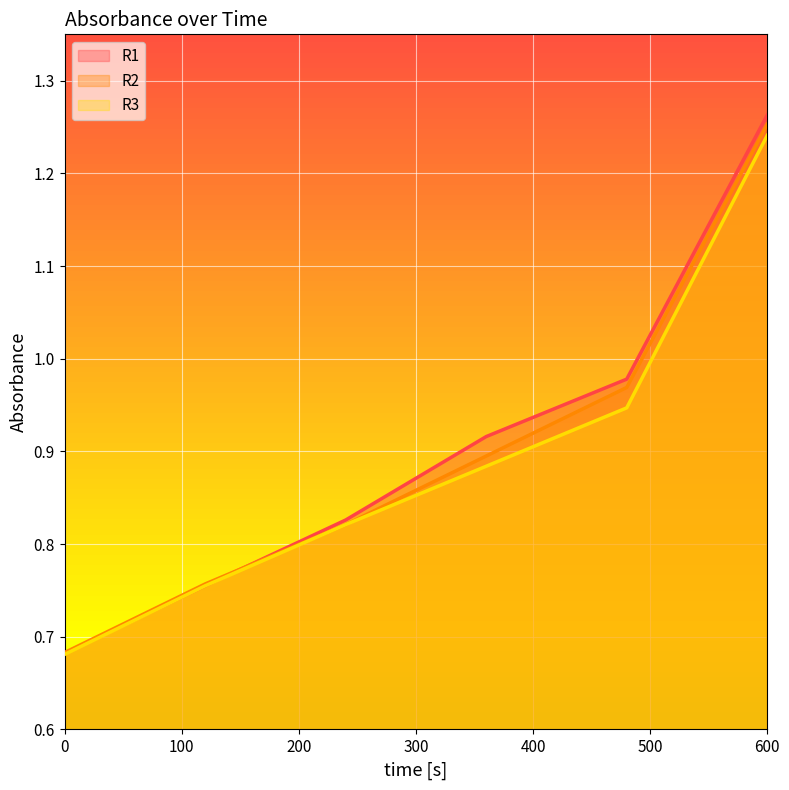

How many lines are shown in the chart?

3